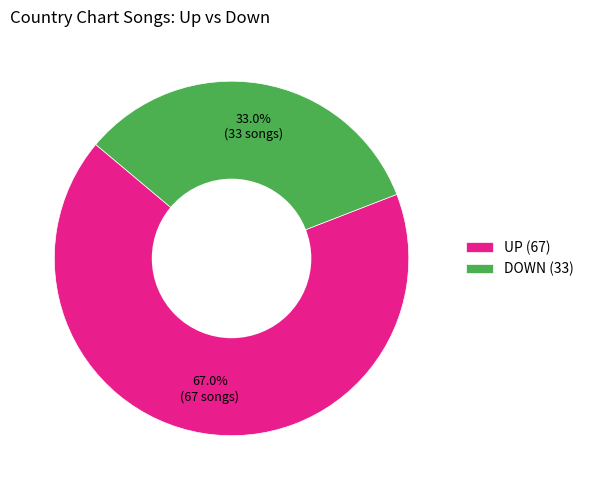

How many slices are in this pie chart?

2